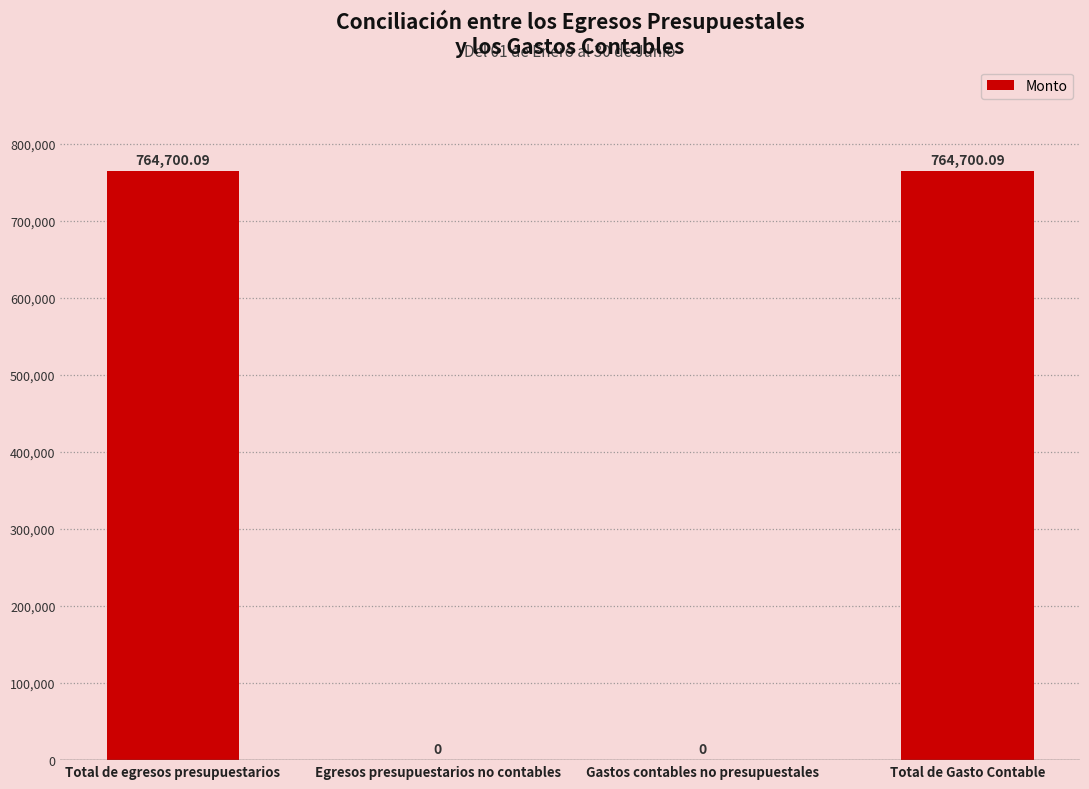

What is the difference between the values at Egresos presupuestarios no contables and Total de Gasto Contable?

764700.1